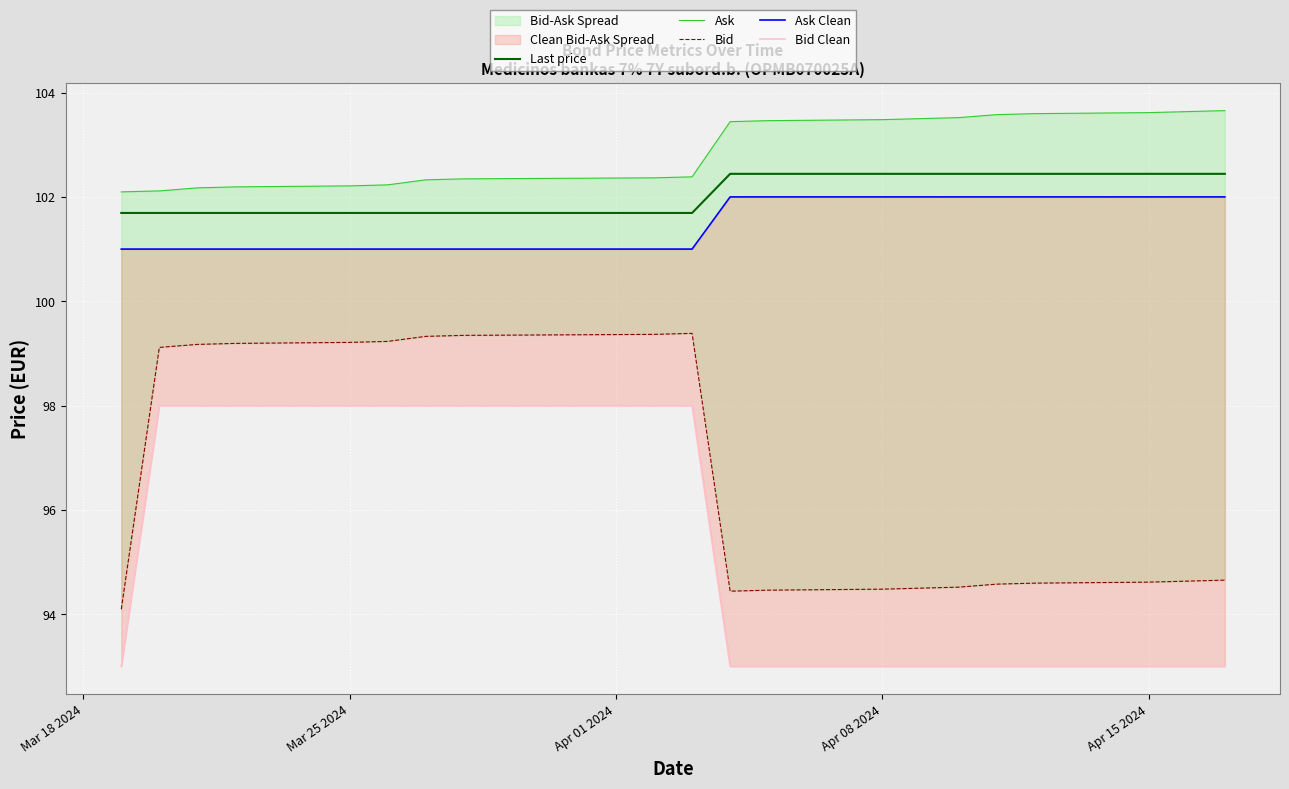

True or false: Last price has a value of 70.2 at Apr 15 2024.

False